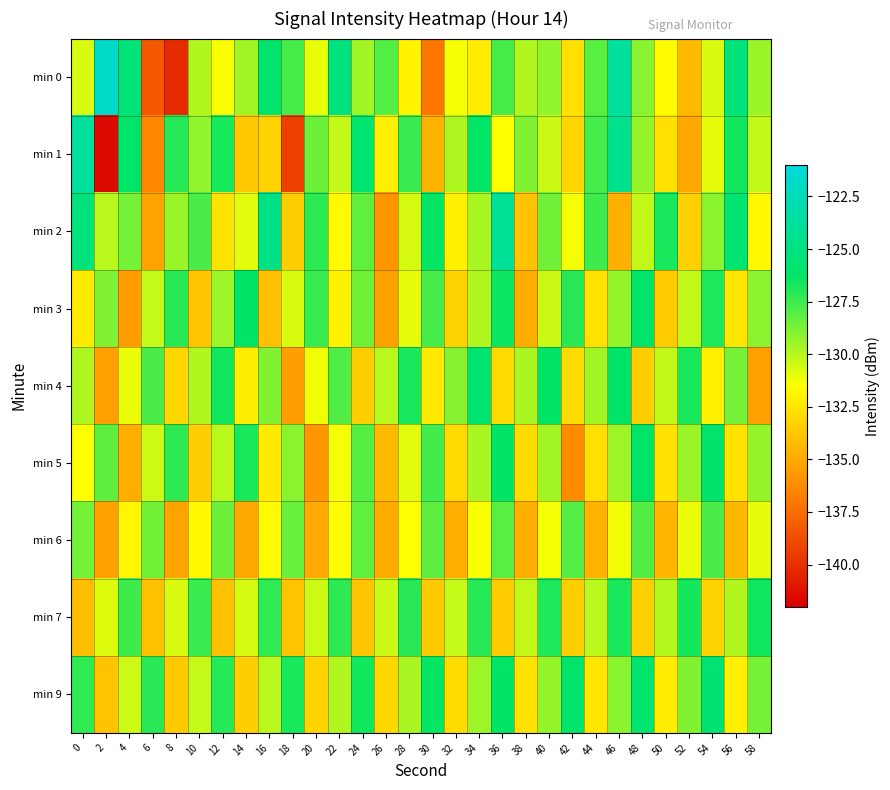

At which category is the sum across all series the highest?

46